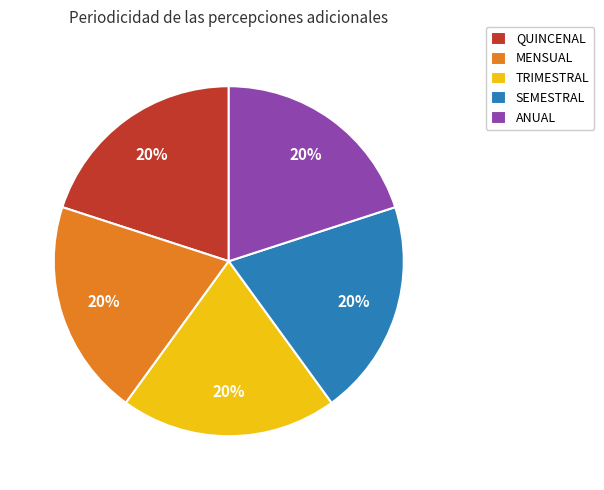

To the nearest percent, what is the difference between the largest and smallest slice percentages?

0%